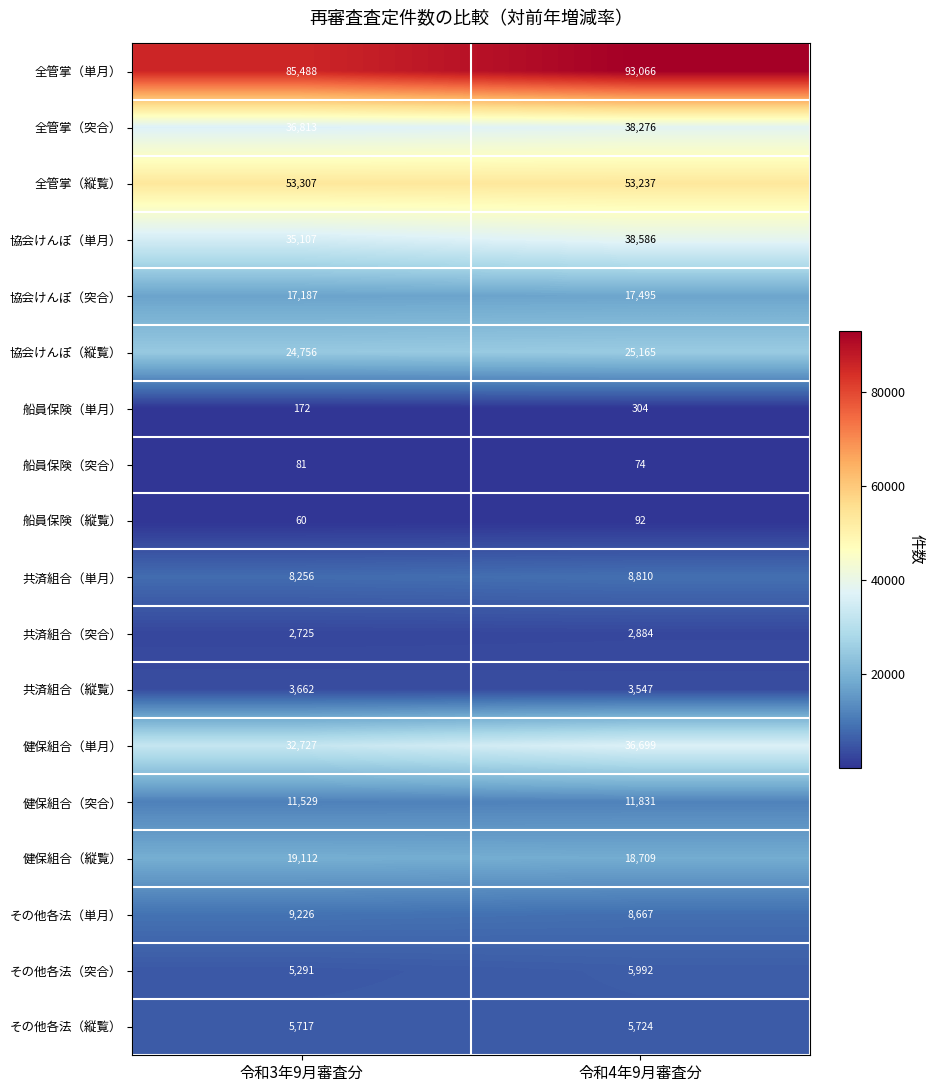

Rank the series by their maximum value, from highest to lowest.

全管掌（単月）, 全管掌（縦覧）, 協会けんぽ（単月）, 全管掌（突合）, 健保組合（単月）, 協会けんぽ（縦覧）, 健保組合（縦覧）, 協会けんぽ（突合）, 健保組合（突合）, その他各法（単月）, 共済組合（単月）, その他各法（突合）, その他各法（縦覧）, 共済組合（縦覧）, 共済組合（突合）, 船員保険（単月）, 船員保険（縦覧）, 船員保険（突合）